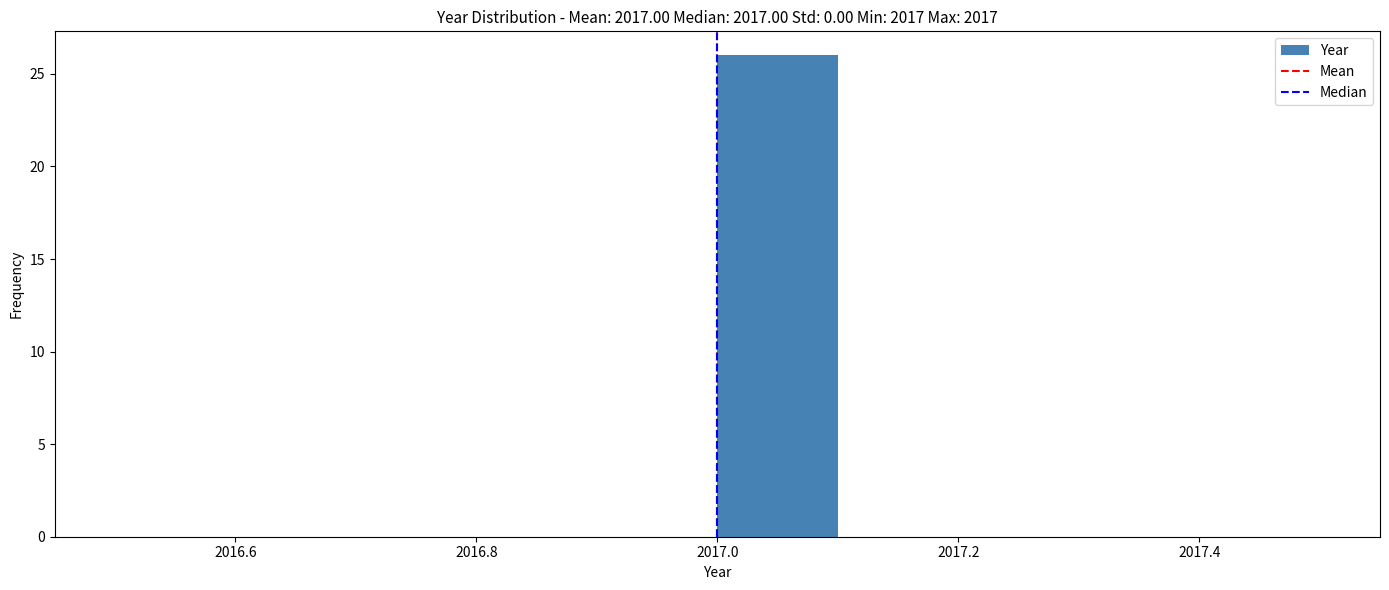

Reading left to right, transcribe this chart: for each bar, give the range it covers on the x-axis and its height. The values are not printed on the chart, so give them approximately, as read against the axis.

2016.5 to 2016.6: 0
2016.6 to 2016.7: 0
2016.7 to 2016.8: 0
2016.8 to 2016.9: 0
2016.9 to 2017.0: 0
2017.0 to 2017.1: 26
2017.1 to 2017.2: 0
2017.2 to 2017.3: 0
2017.3 to 2017.4: 0
2017.4 to 2017.5: 0